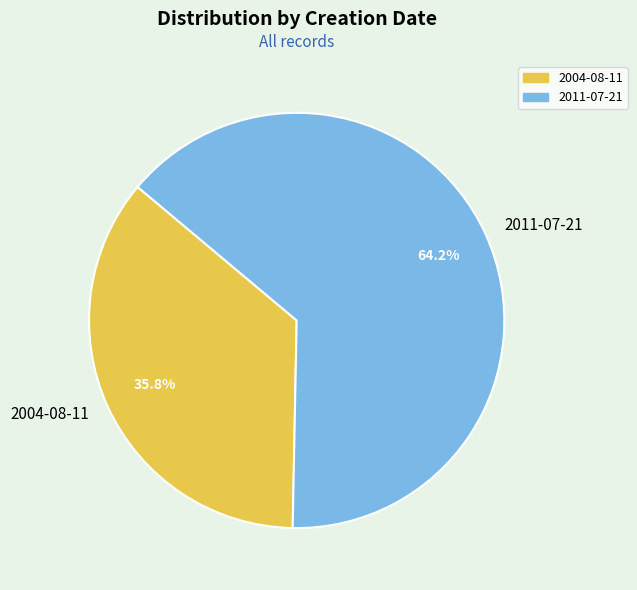

Between 2004-08-11 and 2011-07-21, which is larger?

2011-07-21